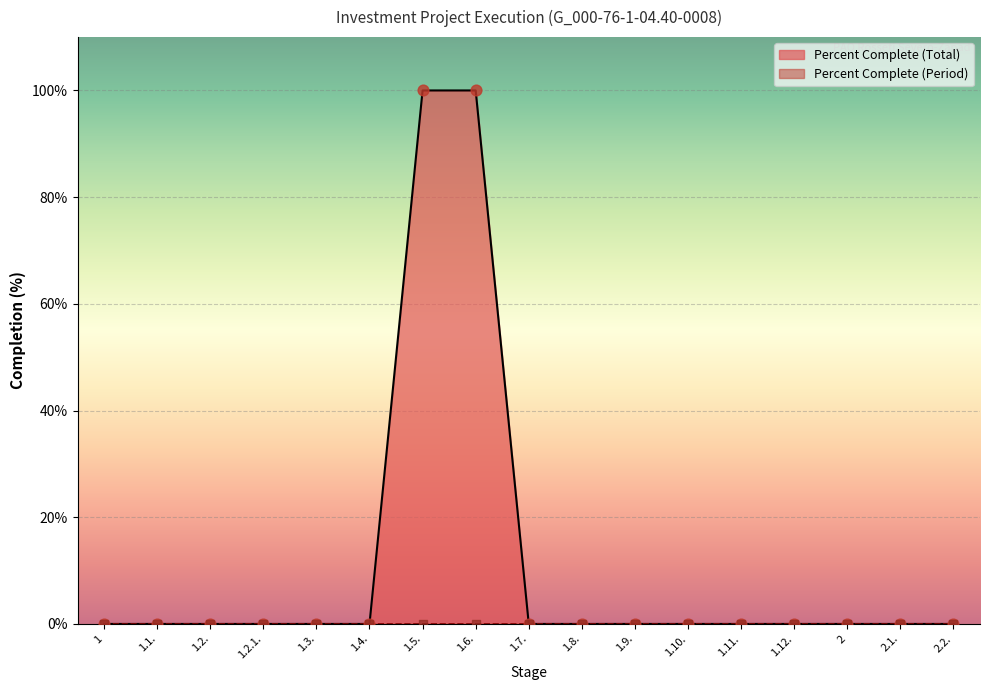

What is the change in value from 1.4. to 1.6.?

+100